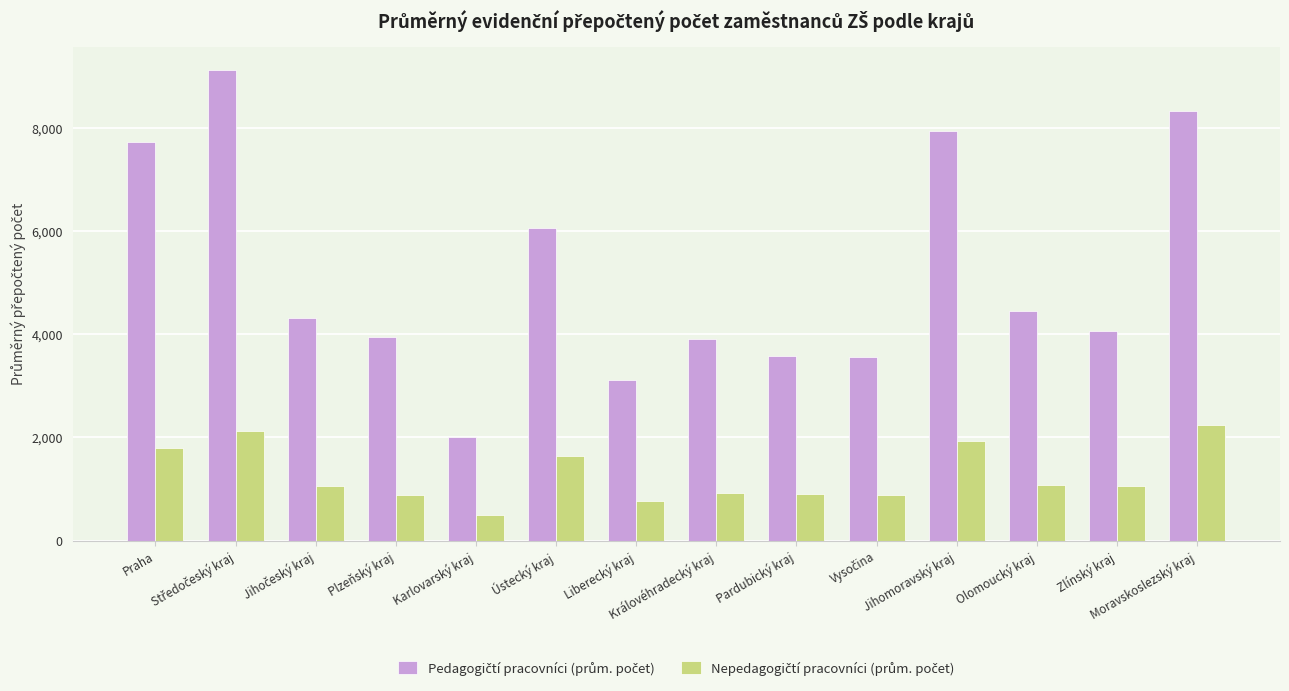

At how many categories does at least one series exceed 612?

14